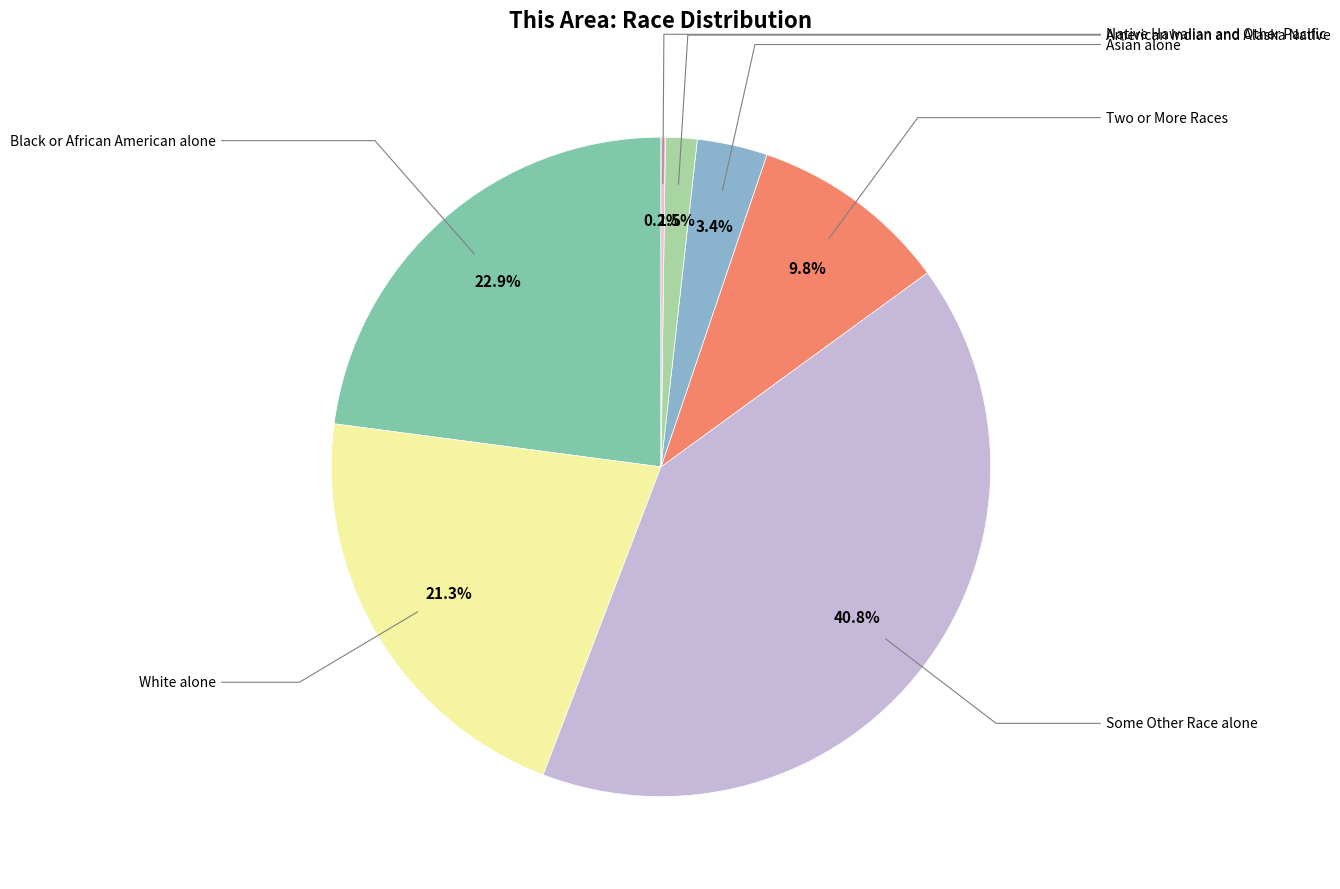

Does any single category account for the majority?

No